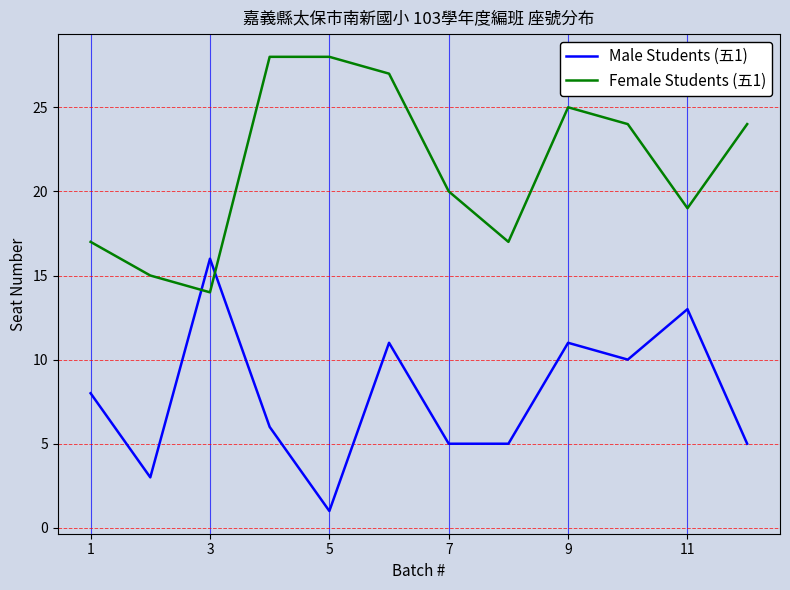

What is the greatest value displayed?

28